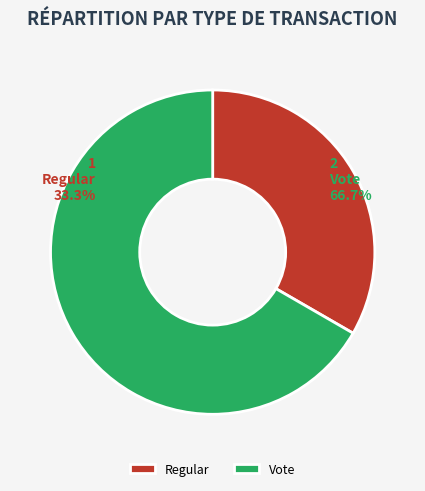

What percentage is the Vote slice, to the nearest percent?

67%